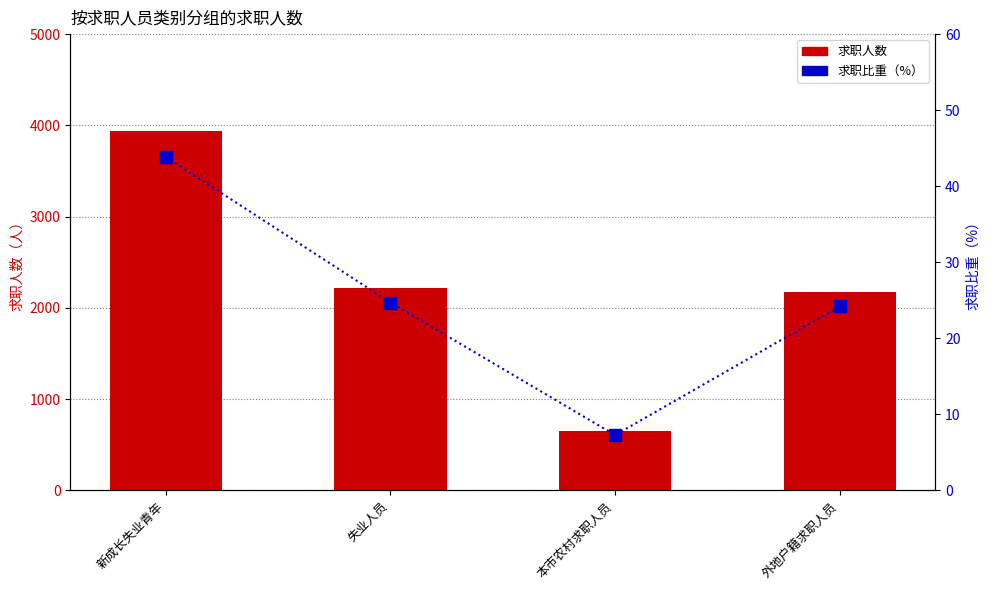

What is the label of the 2nd bar from the right?

本市农村求职人员